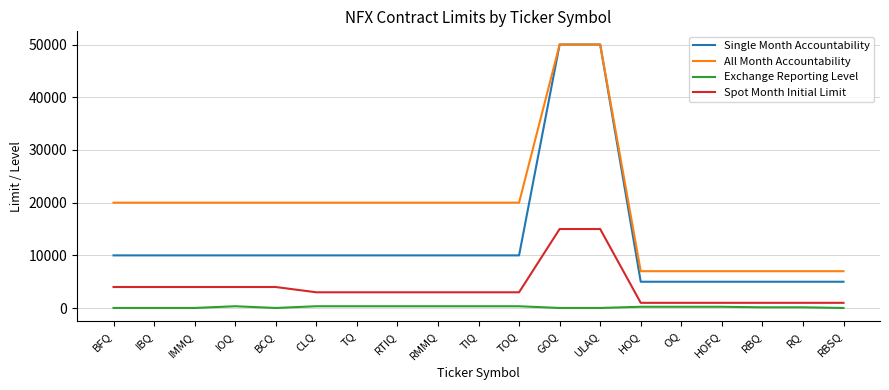

How many values in the Single Month Accountability series are below 10000?

6